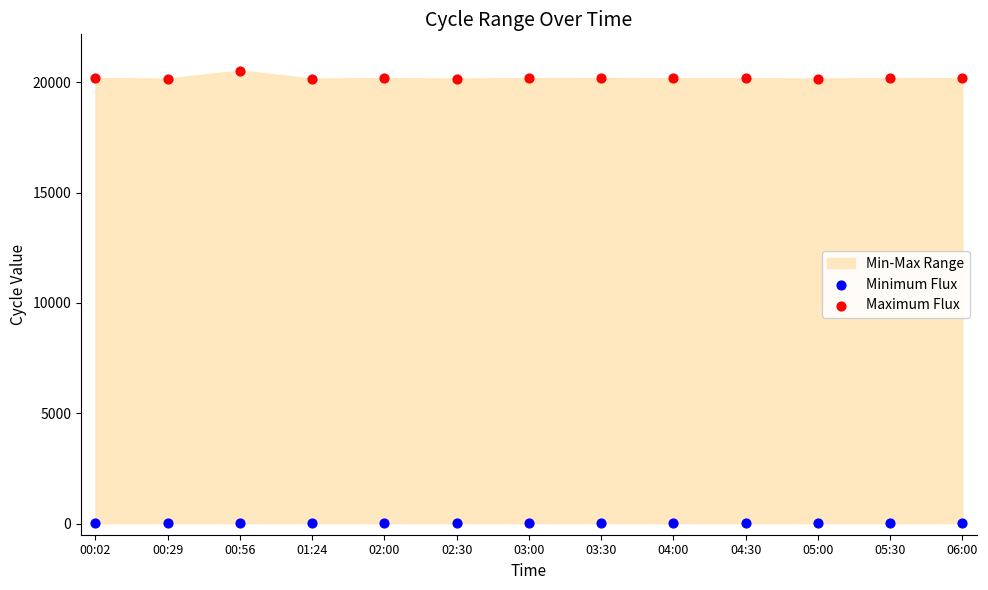

Which series reaches the maximum Y coordinate?

Maximum Flux